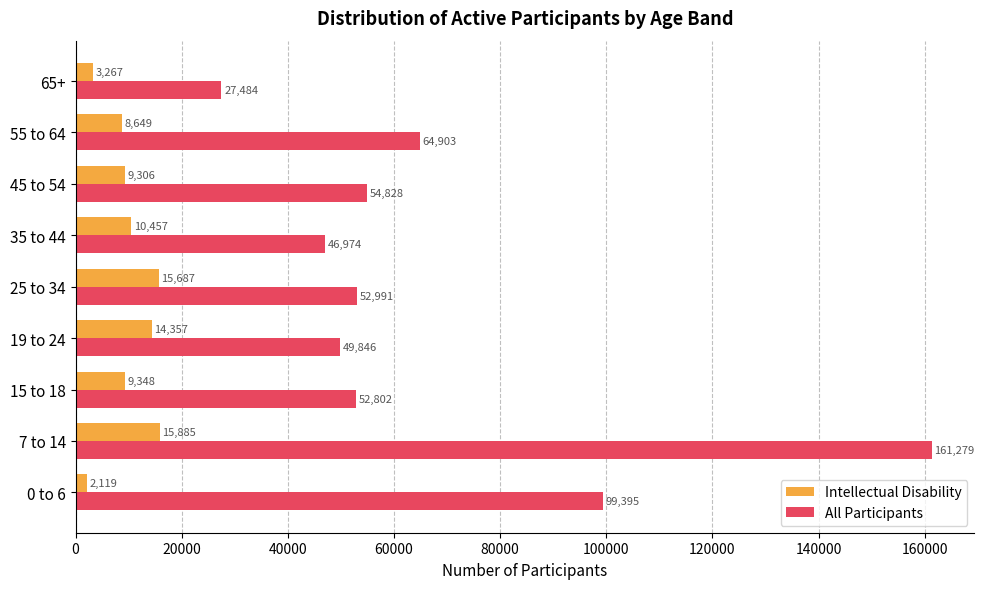

What is the difference between the maximum and minimum values in the Intellectual Disability series?

13766